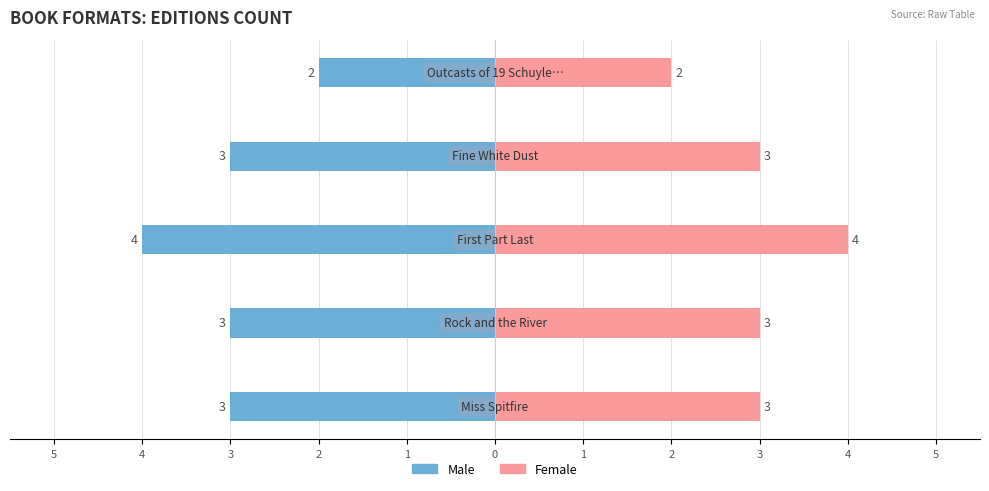

What is the sum of all Female values?

15